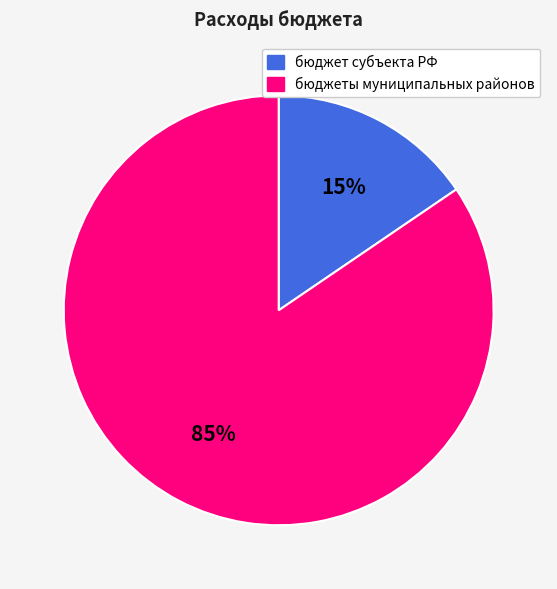

Do бюджеты муниципальных районов and бюджет субъекта РФ together represent more than half of the pie?

Yes